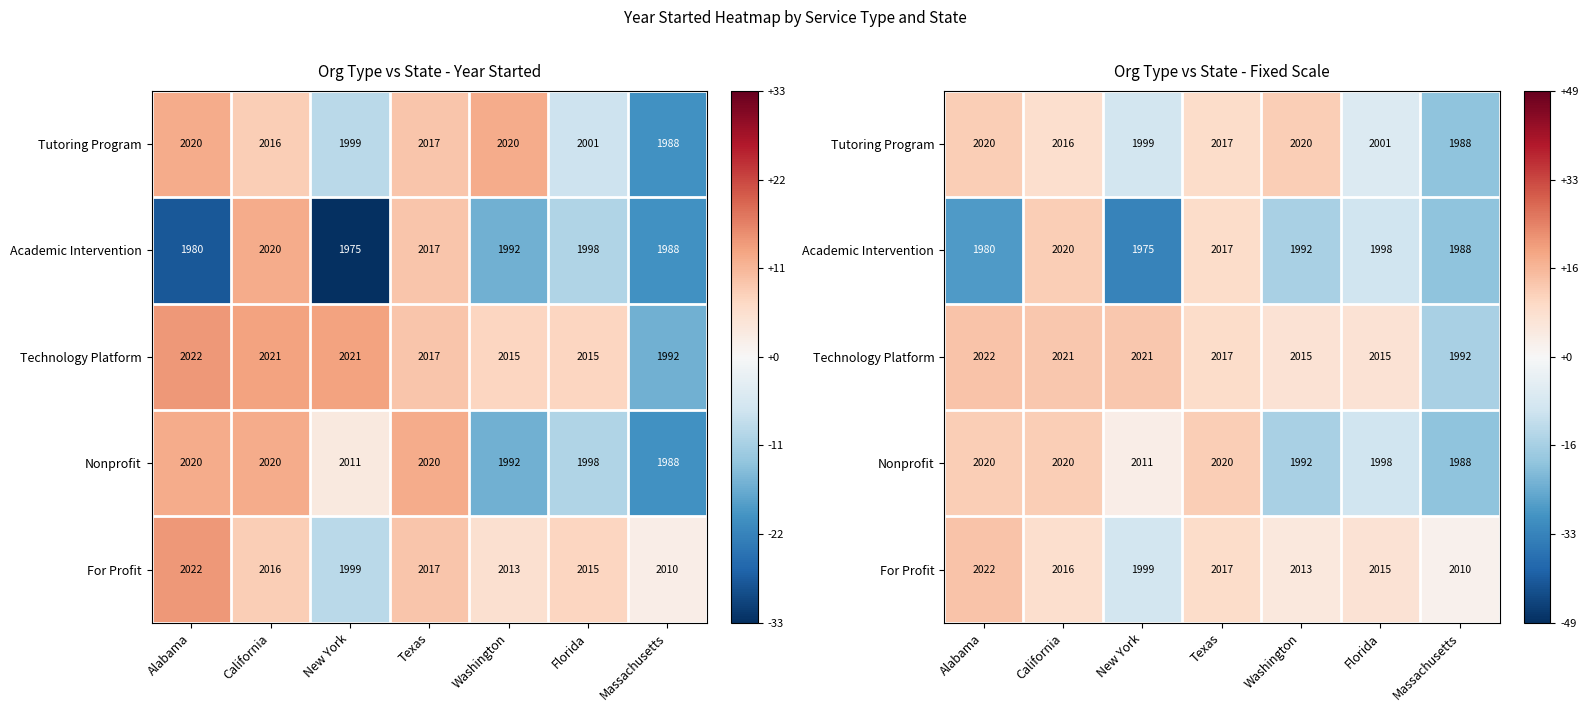

What is the difference between the maximum and minimum values in the Technology Platform series?

30.0